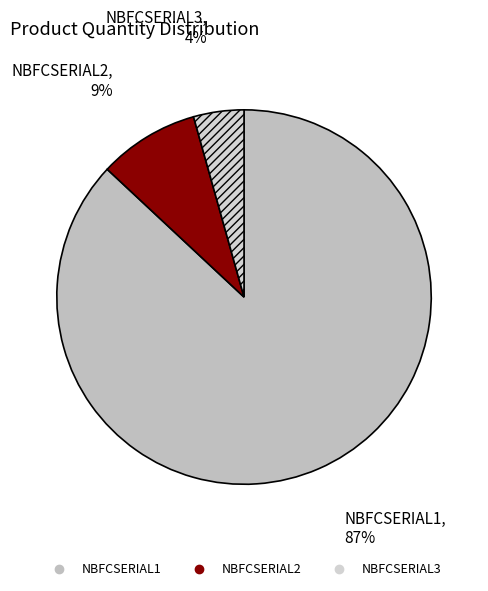

Combined, do NBFCSERIAL3 and NBFCSERIAL1 account for over 50%?

Yes